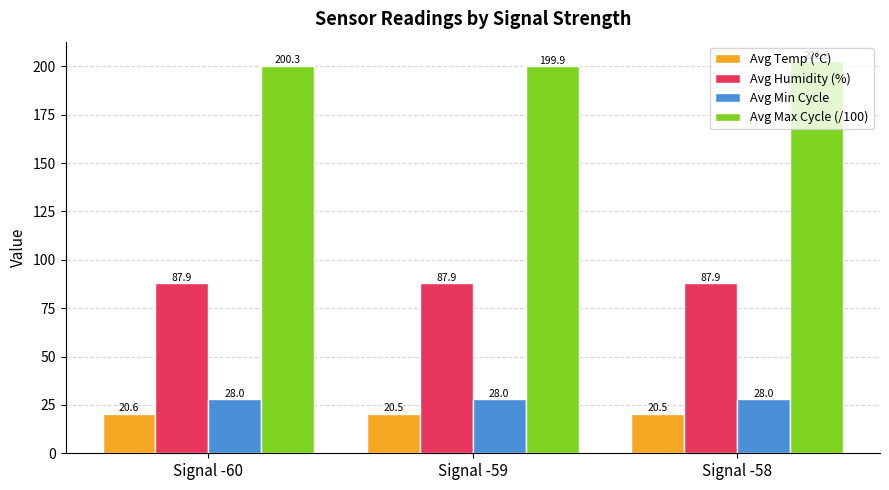

How many series are shown in this chart?

4